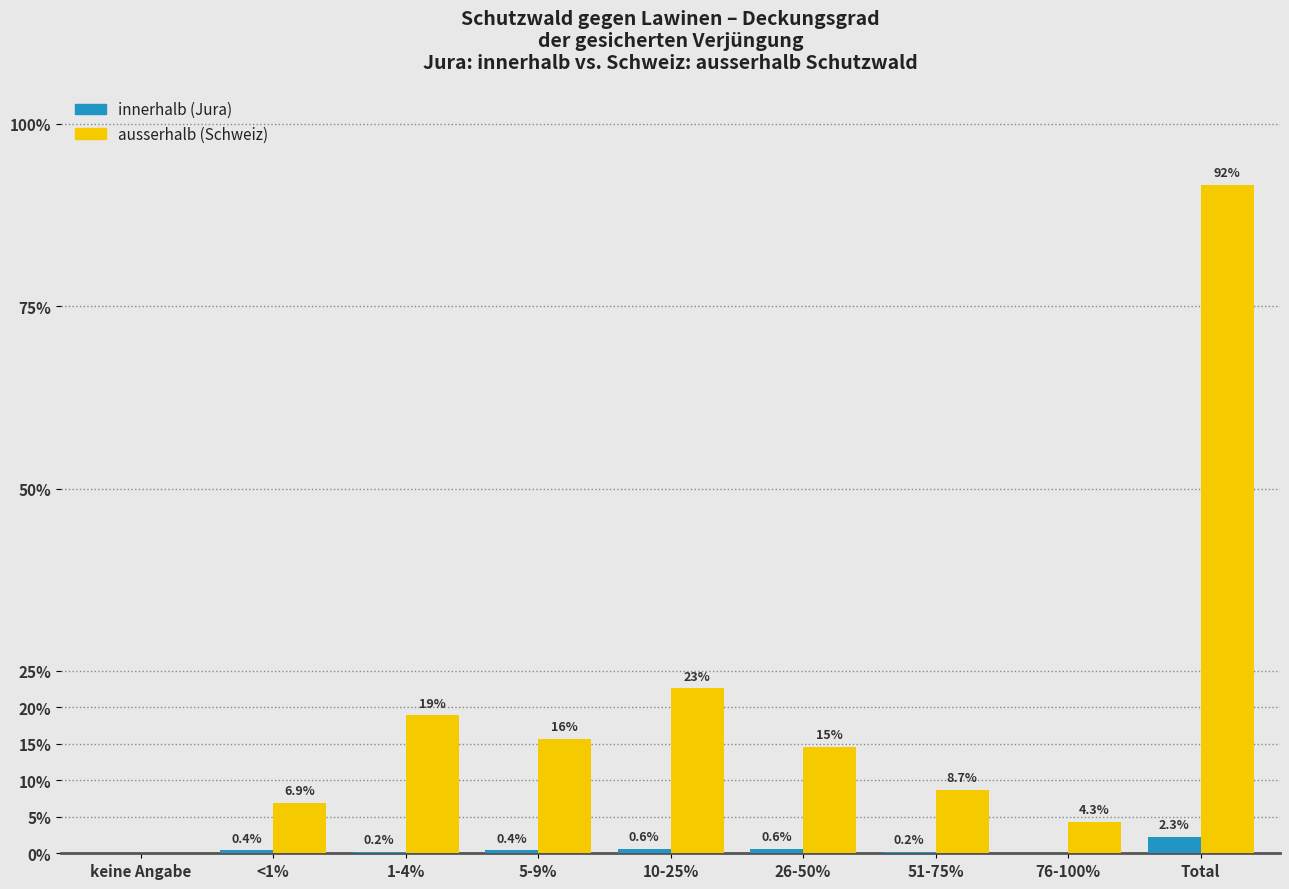

Is the value of innerhalb (Jura) at 10-25% greater than the value of ausserhalb (Schweiz) at 1-4%?

No